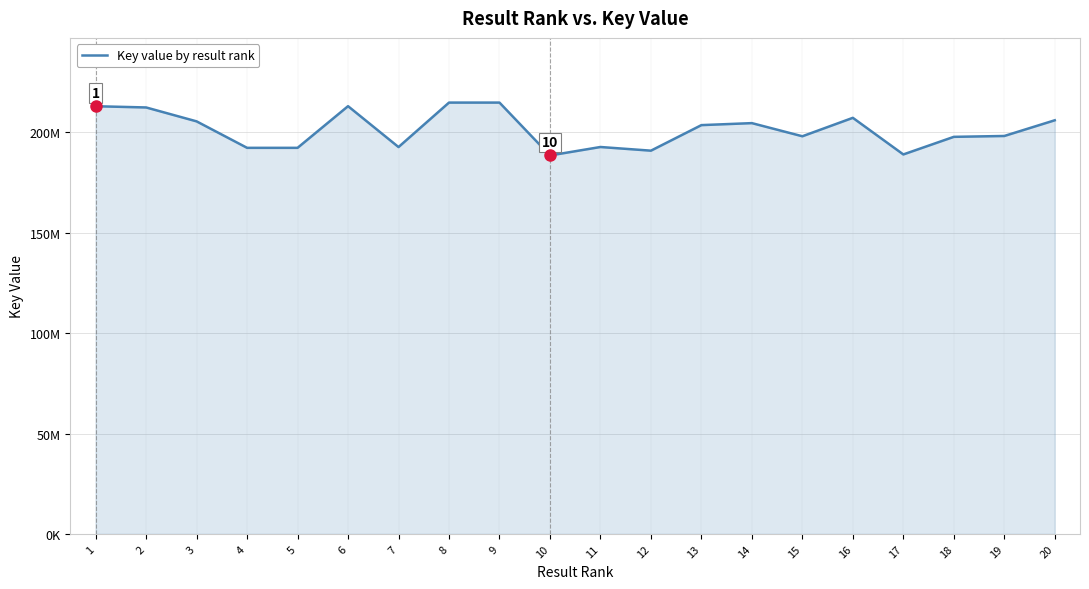

What is the greatest value displayed?

214890482